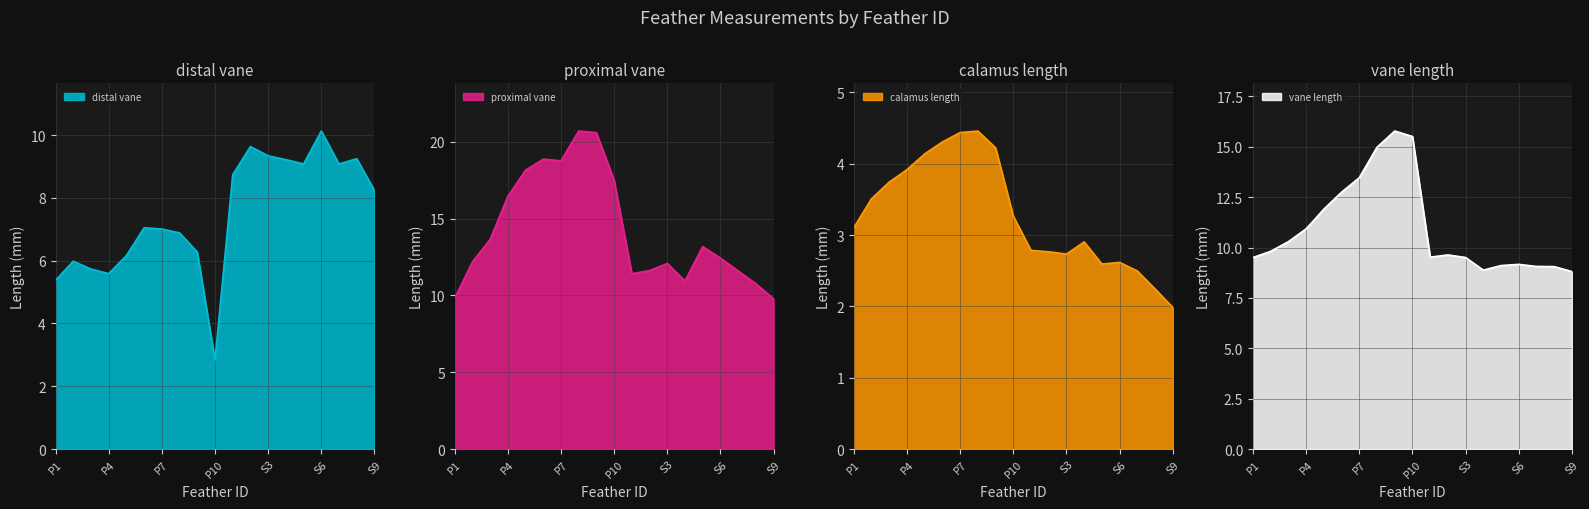

True or false: vane length and calamus length cross at least once.

False